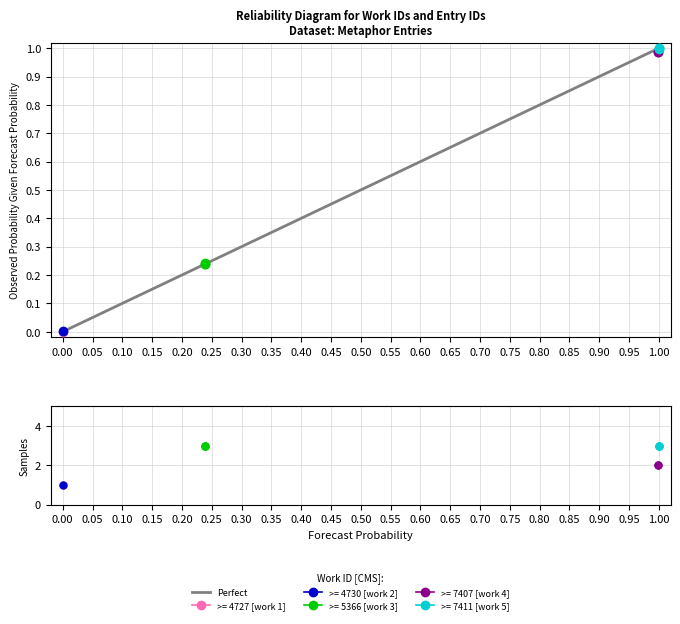

What is the change in value from 0.00 to 1.00?

+1